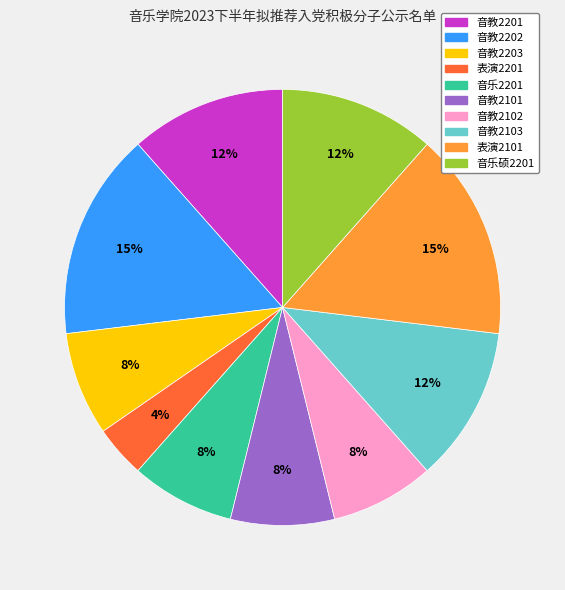

Does 音教2103 account for over 50% of the chart?

No